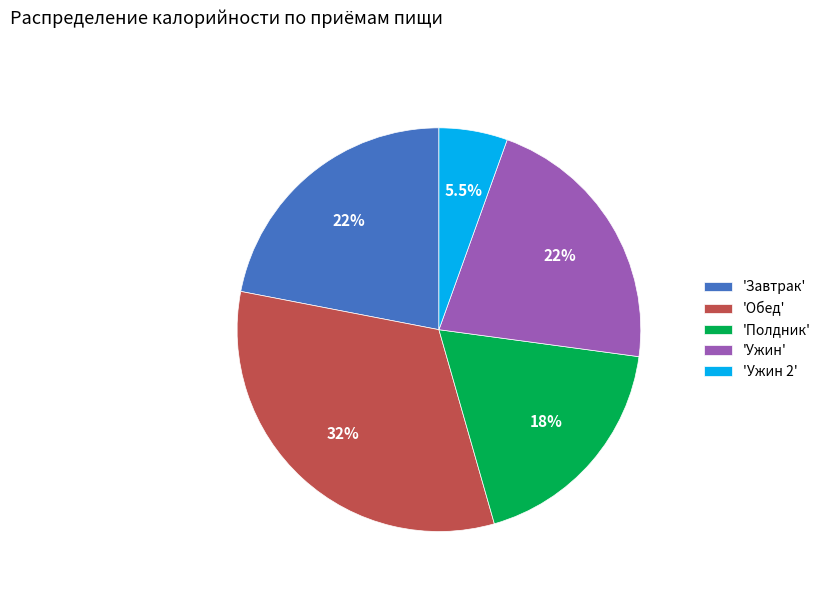

Which category has the biggest portion of the pie?

'Обед'